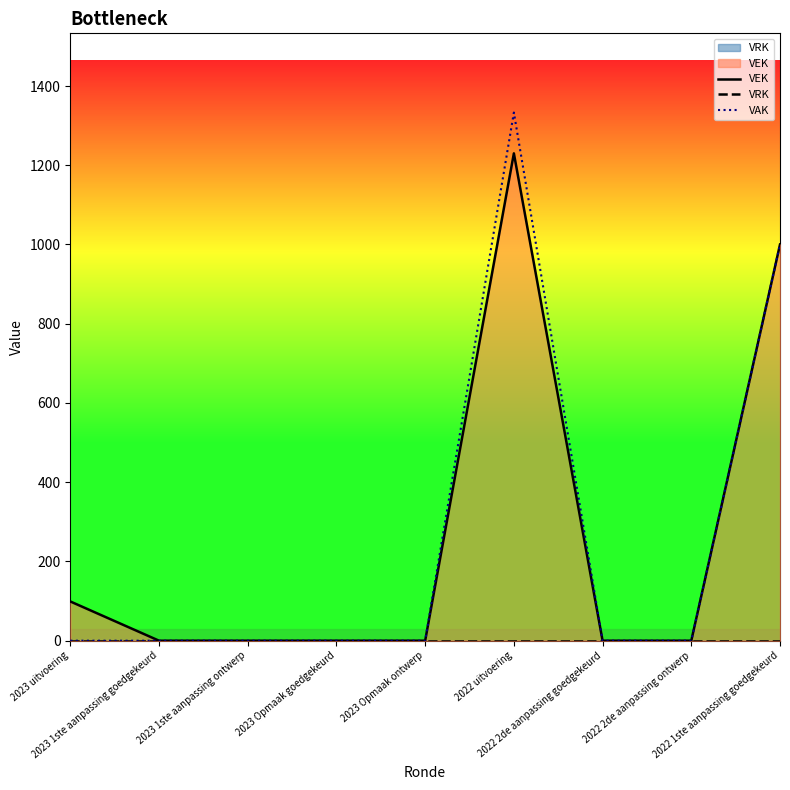

True or false: VRK and VEK intersect in this chart.

False